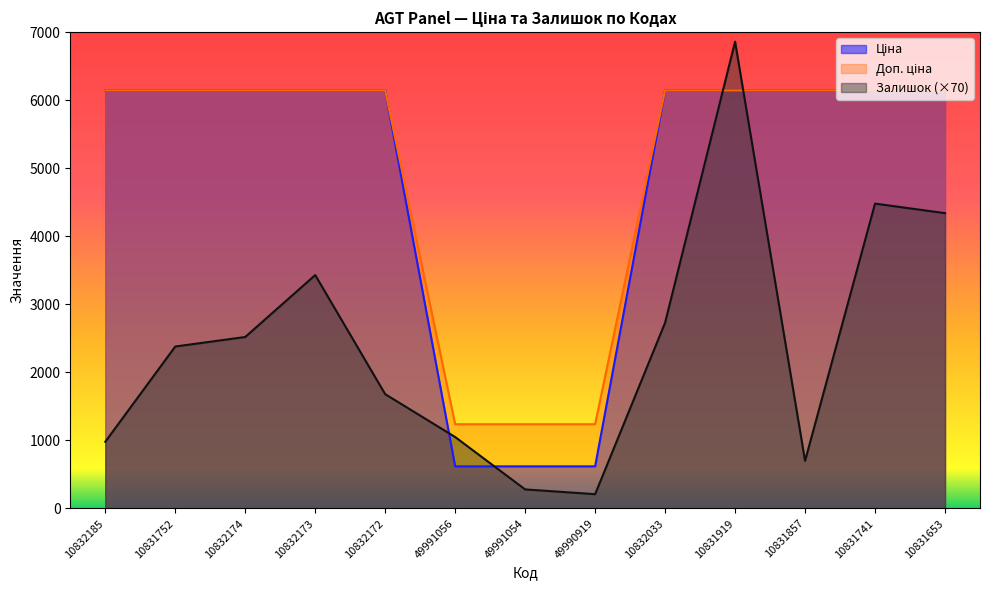

What is the difference between the maximum and minimum values in the Доп. ціна series?

5524.3